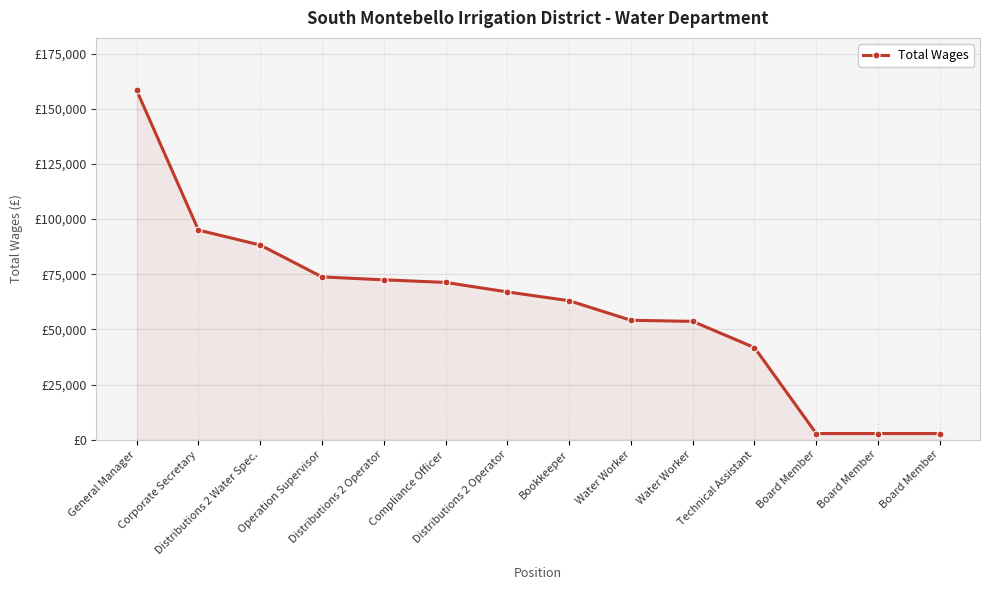

What is the label of the 8th point from the right?

Distributions 2 Operator